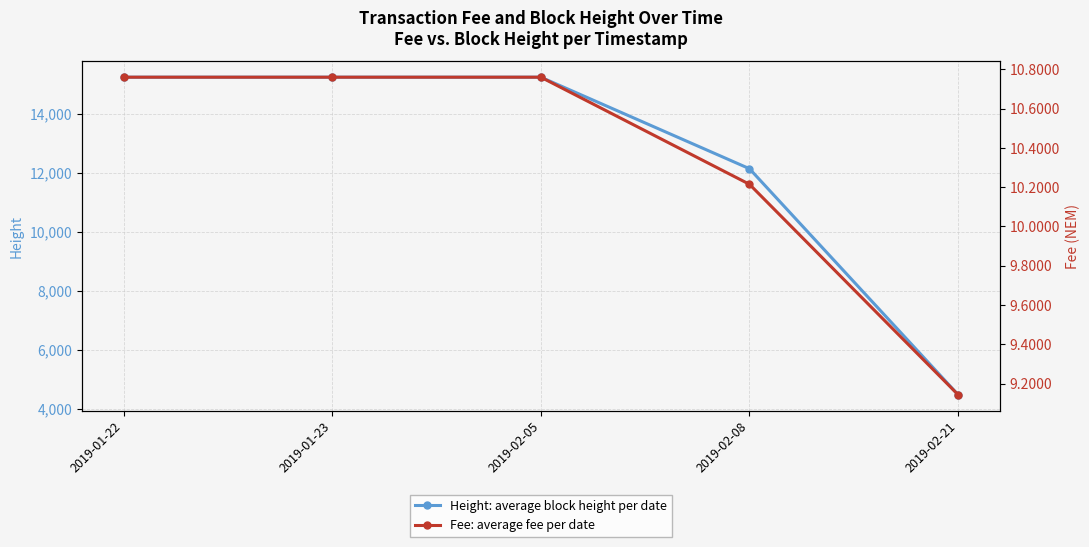

The value of Height: average block height per date at 2019-01-23 is 27143.9. True or false?

False